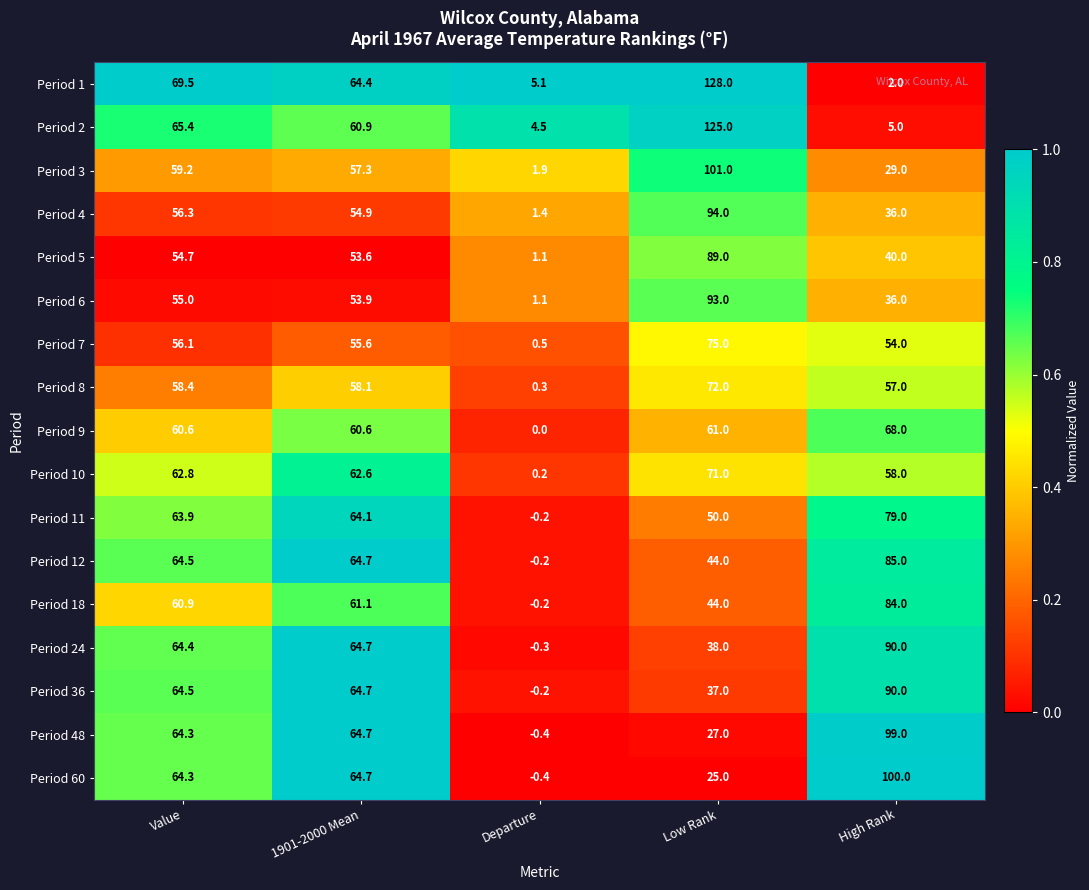

Rank the categories by Period 7 value from lowest to highest.

Departure, High Rank, 1901-2000 Mean, Value, Low Rank